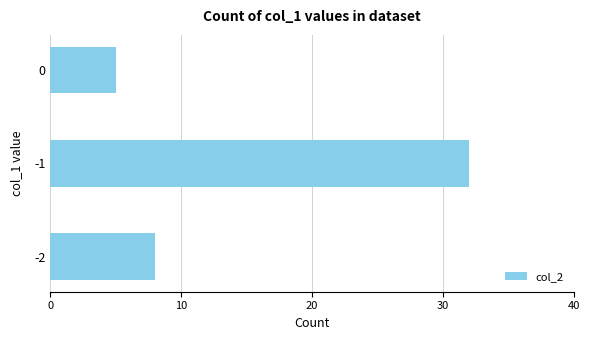

Reading bottom to top, list all the values displayed in this chart.

8	32	5